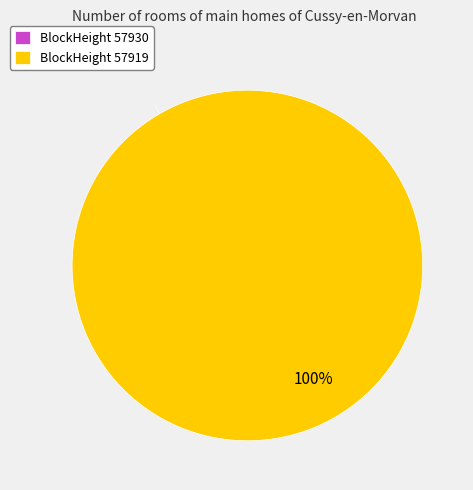

Between 57930 and 57919, which is larger?

57919